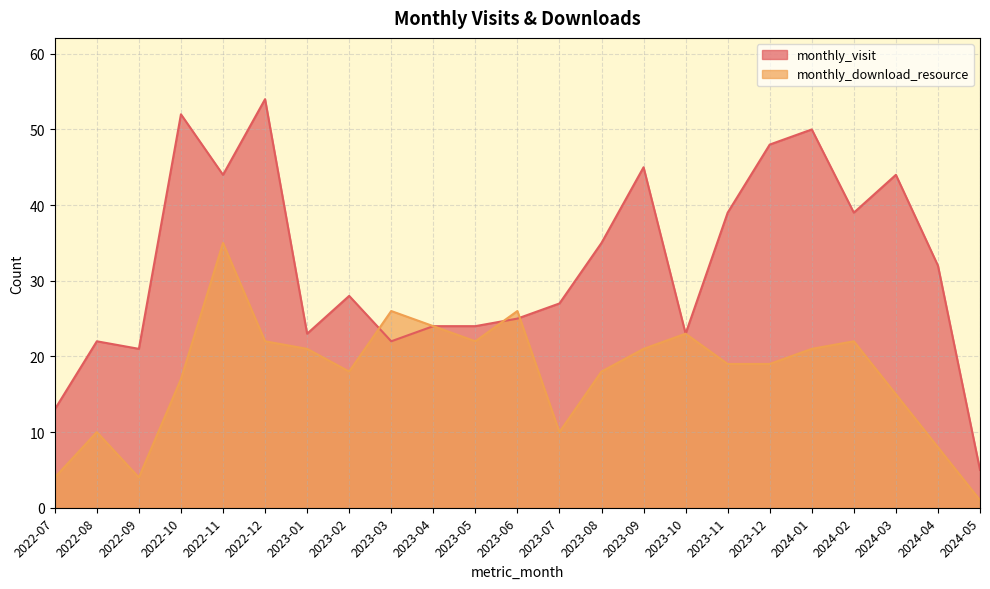

List the series in order of their peak value, highest first.

monthly_visit, monthly_download_resource